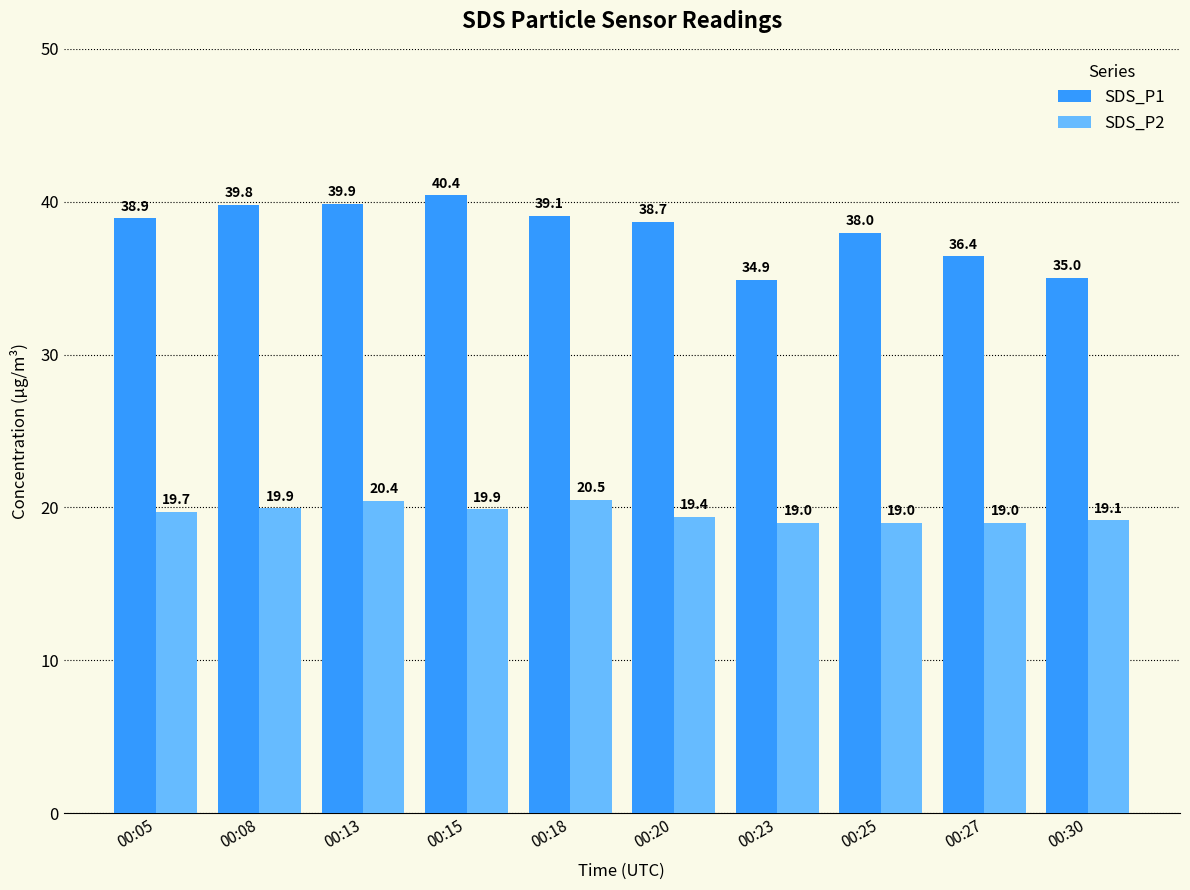

What is the sum of all SDS_P1 values?

381.0